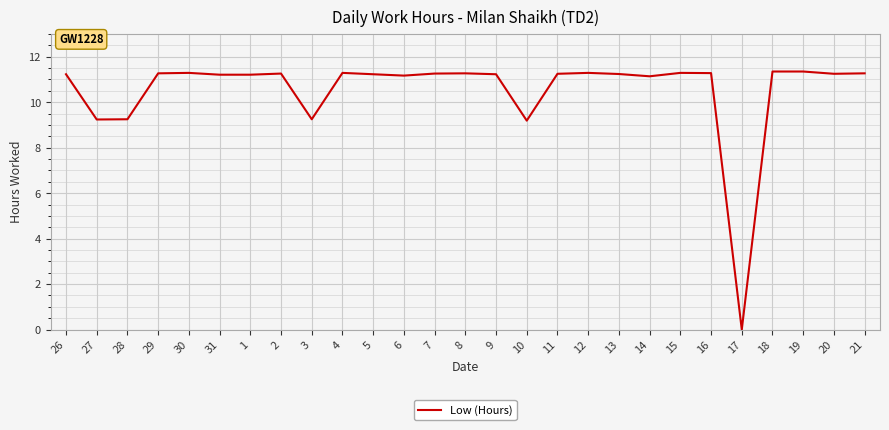

What value does the data have at 2?

11.3